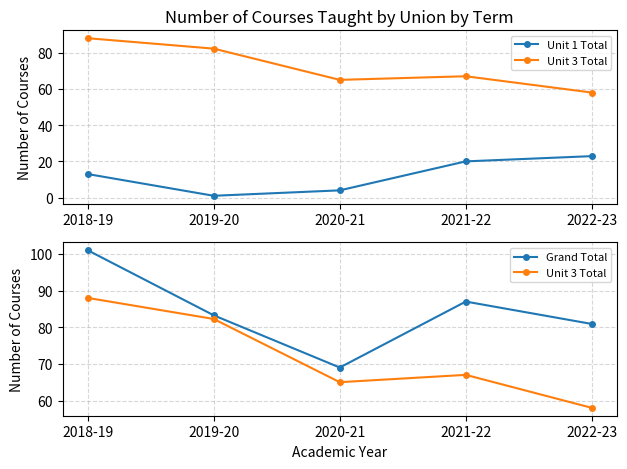

True or false: Unit 1 Total has a value of 0.9 at 2020-21.

False